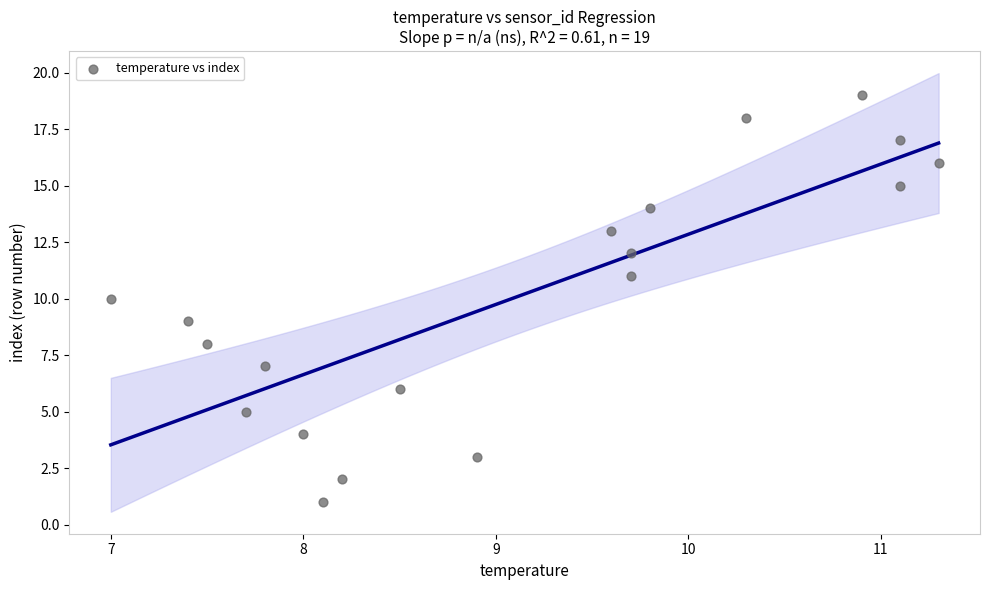

What is the range of Y values (max minus min)?

18